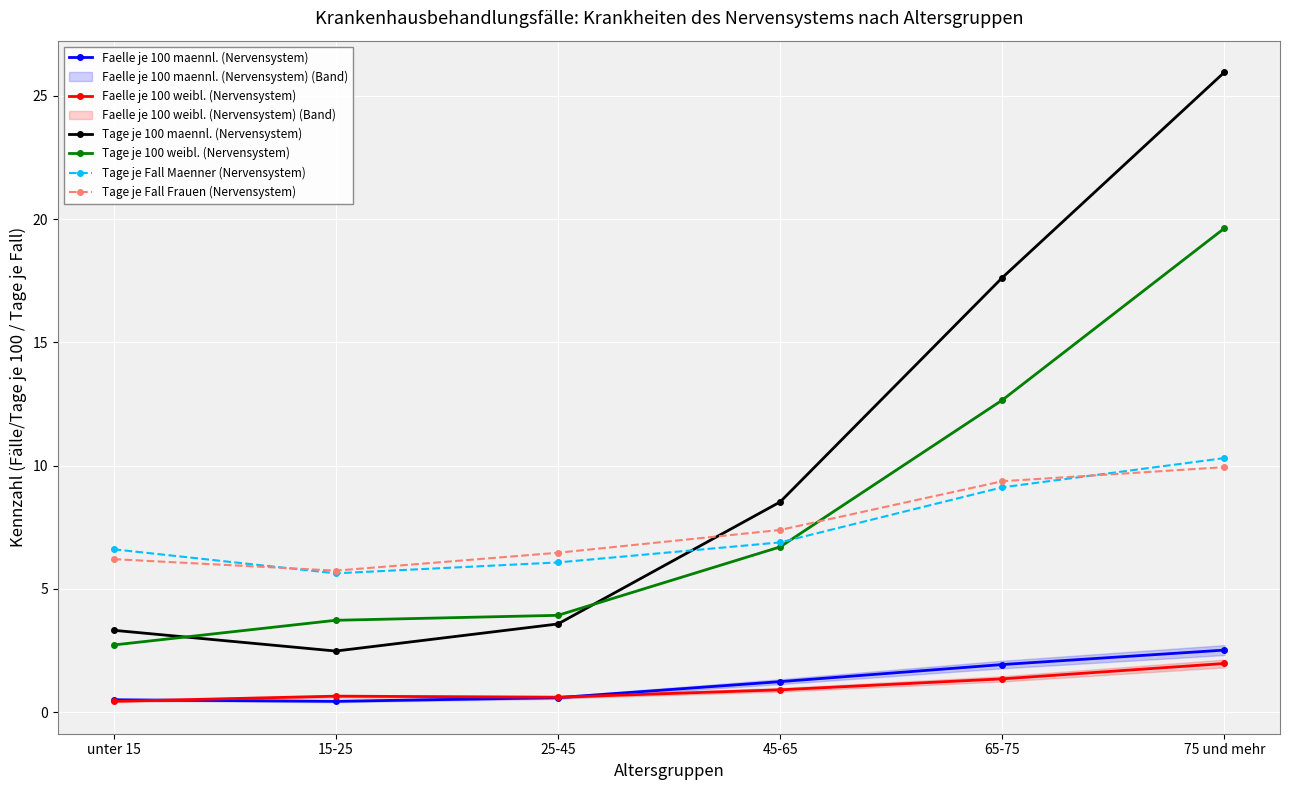

What is the approximate value of Tage je Fall Maenner (Nervensystem) at unter 15?

6.6